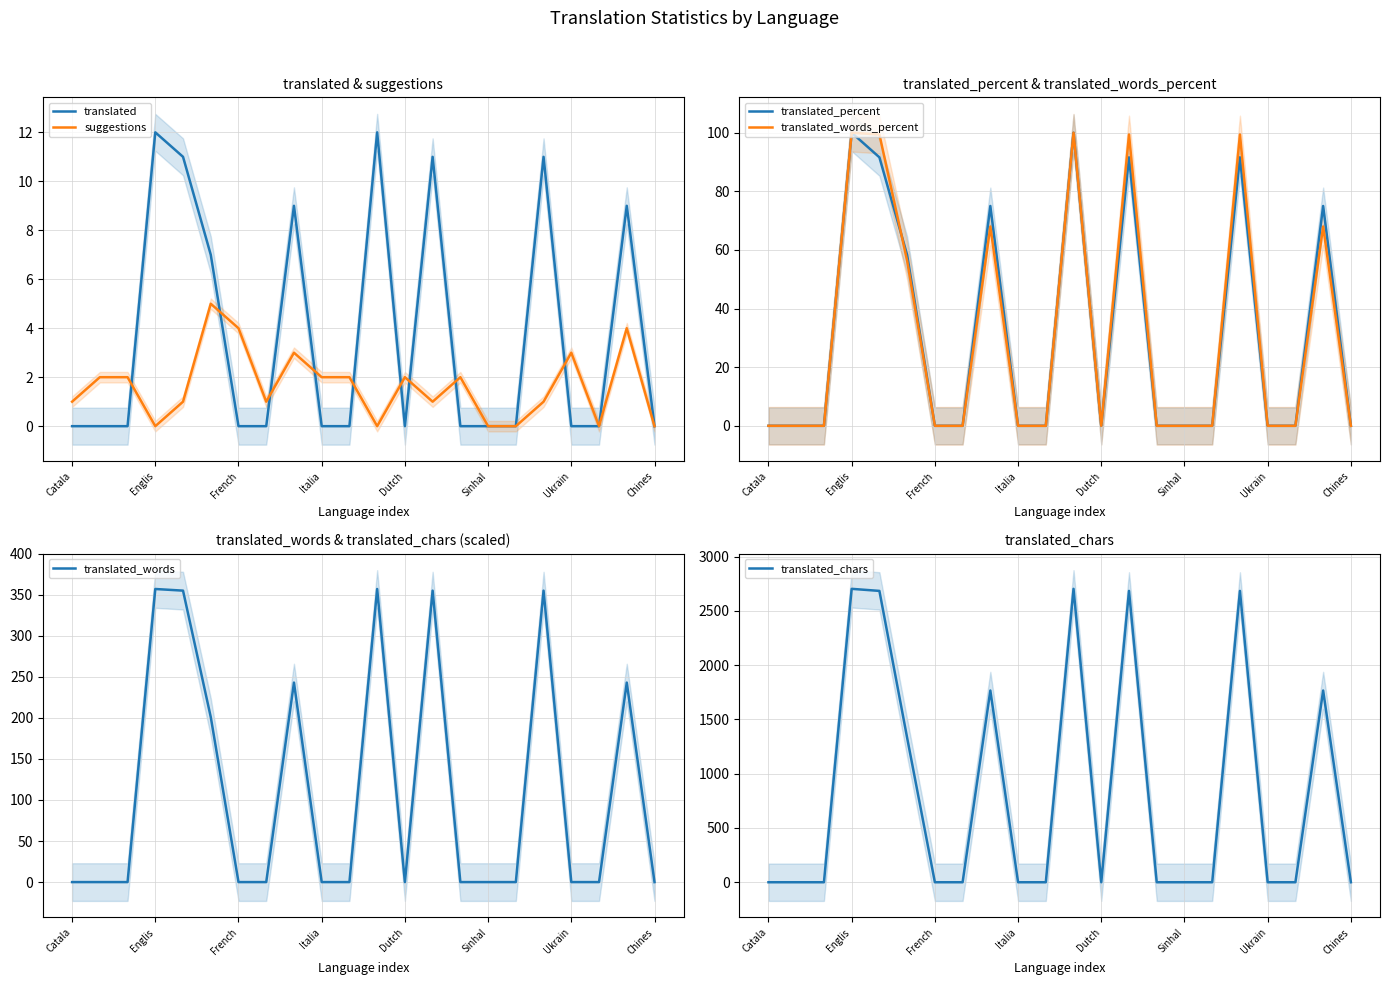

True or false: translated_chars has a value of 1719.4 at Chines.

False